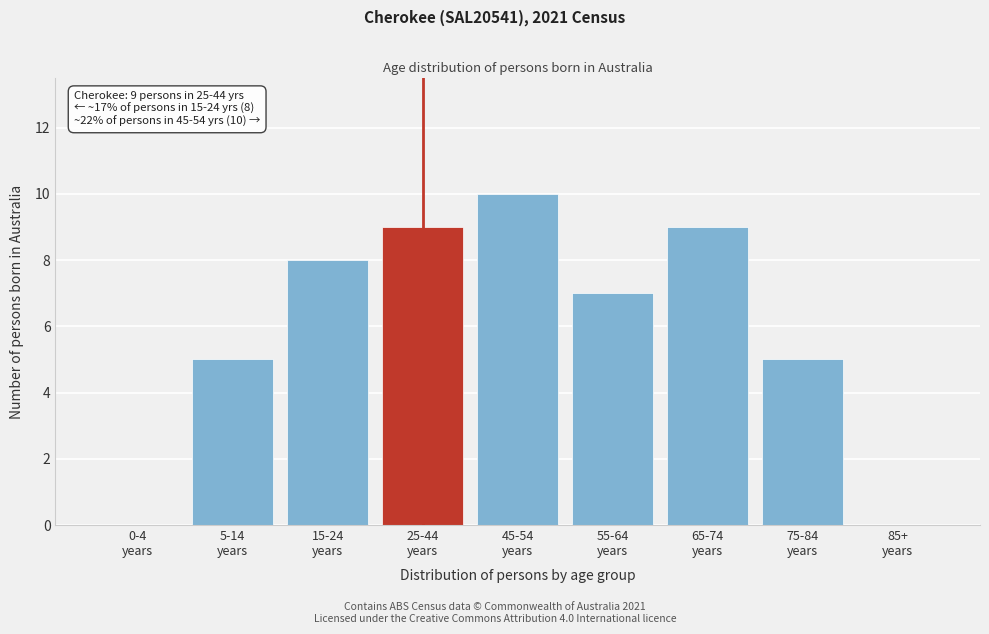

What is the sum of all values?

53